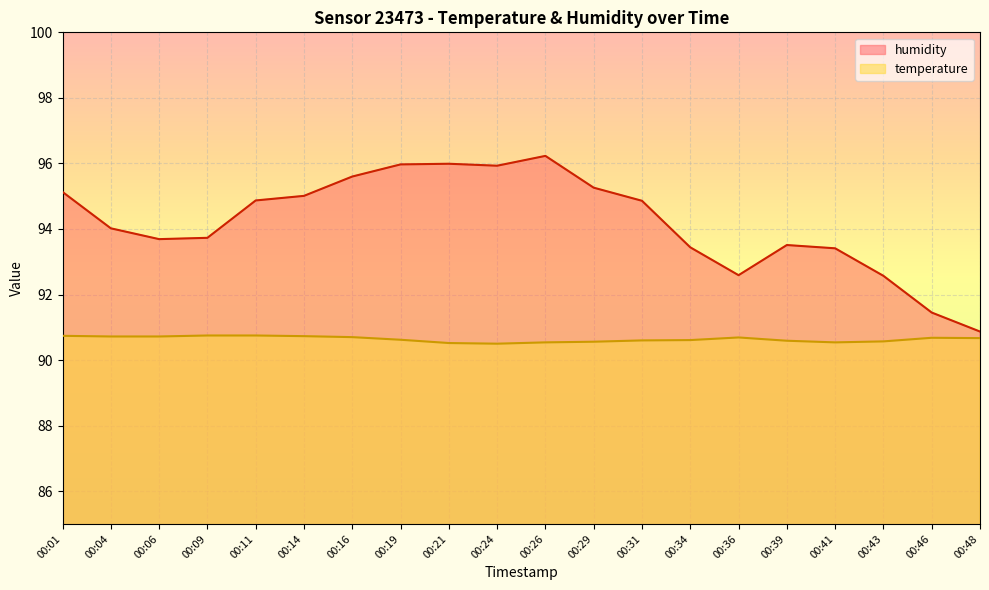

List the series in order of their overall mean, lowest first.

temperature, humidity